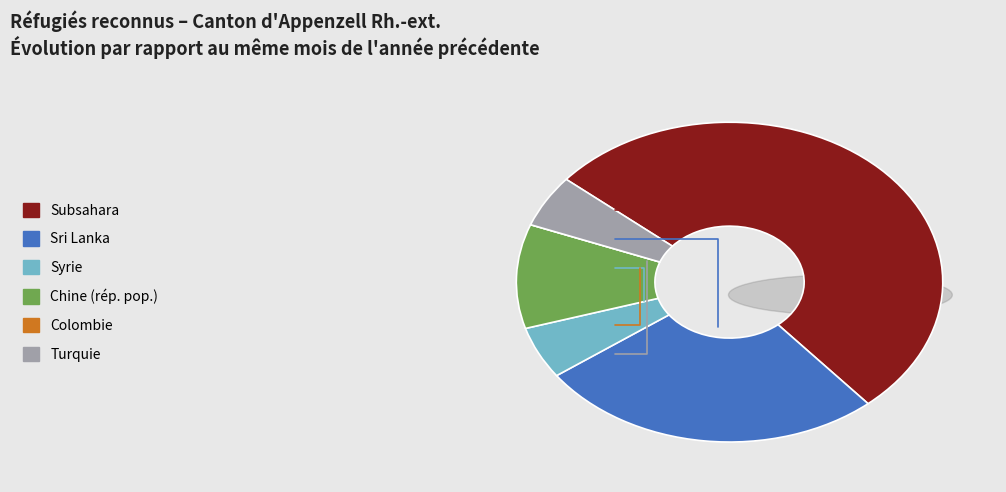

What percentage is the Chine (rép. pop.) slice, to the nearest percent?

11%